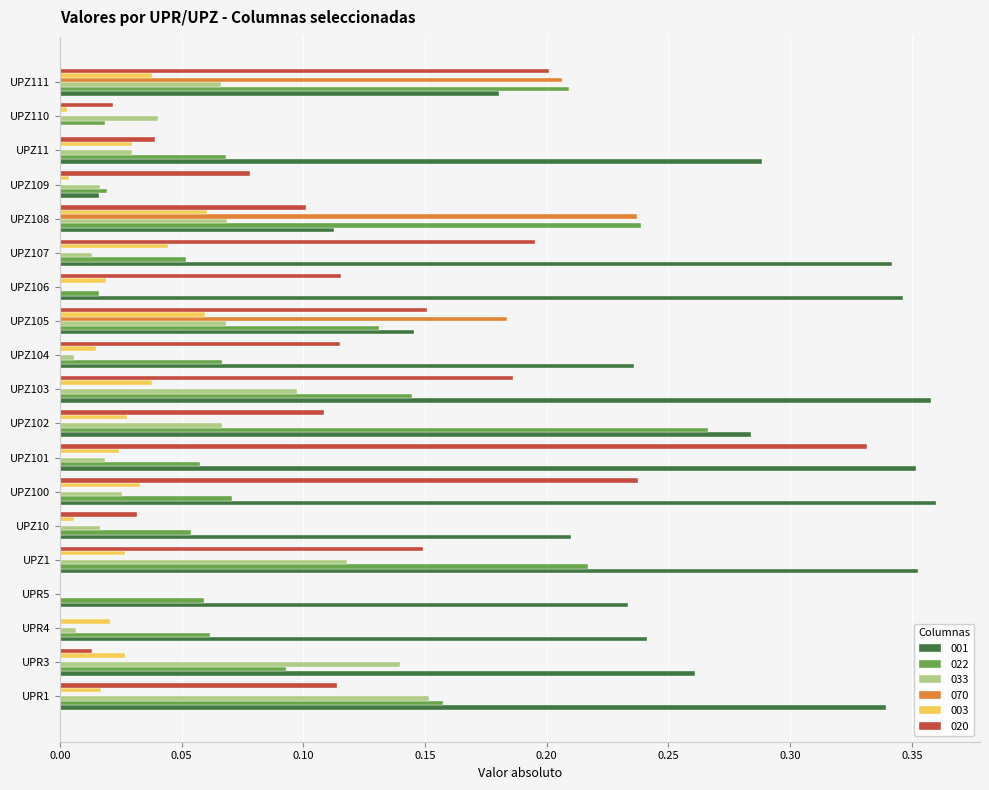

Is the value of 001 at UPZ1 greater than the value of 022 at UPZ1?

Yes